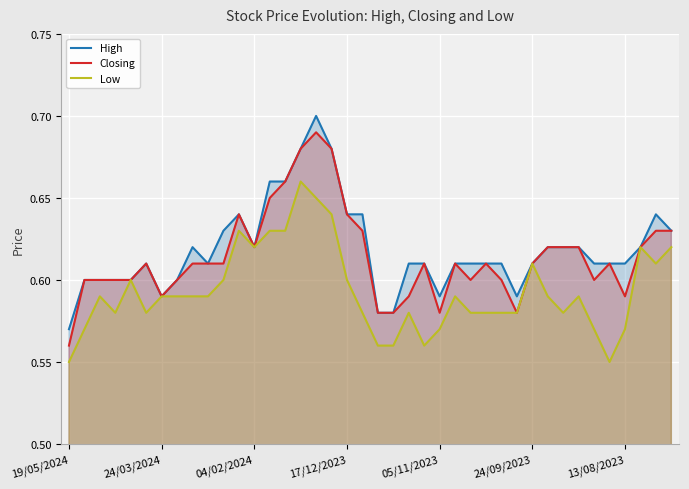

List the series in order of their peak value, highest first.

High, Closing, Low